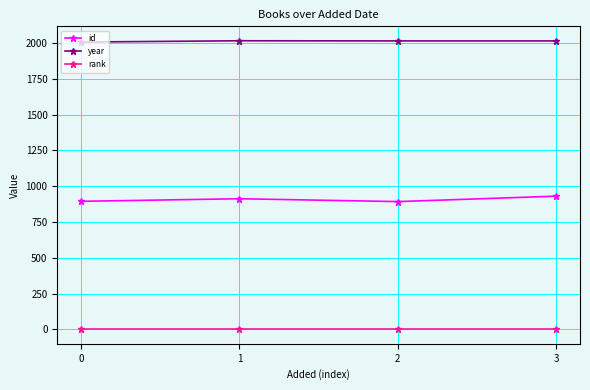

Count the year values in the range 2015 to 2016.

3